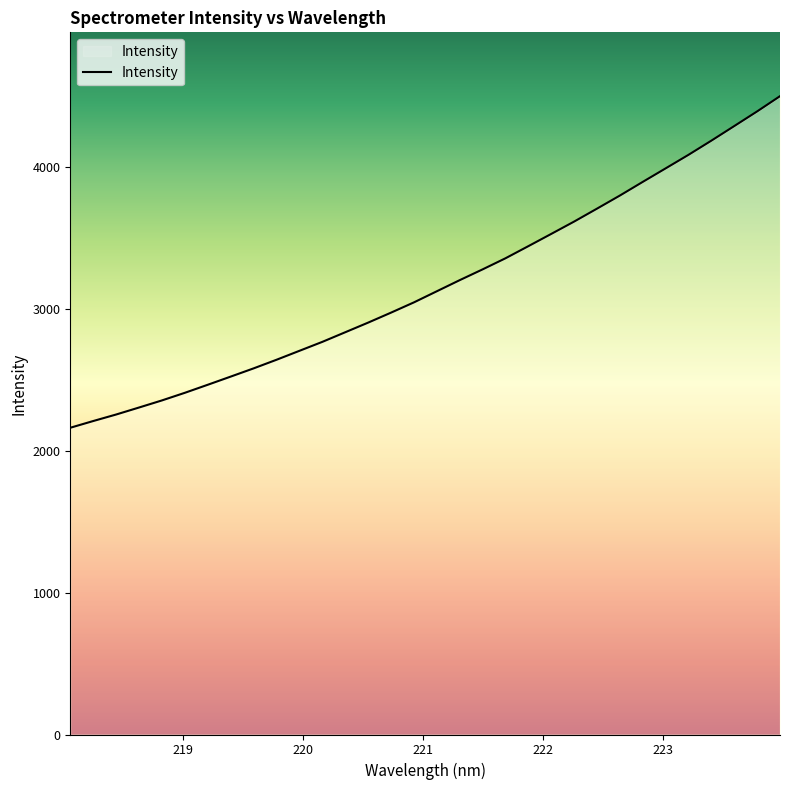

What is the maximum value shown in the chart?

4502.1